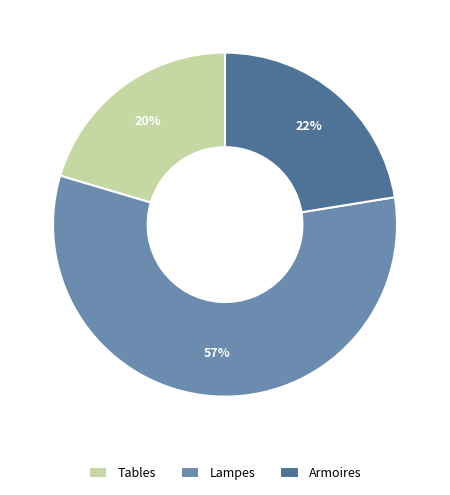

Is it true that Armoires is 11% of the pie?

False